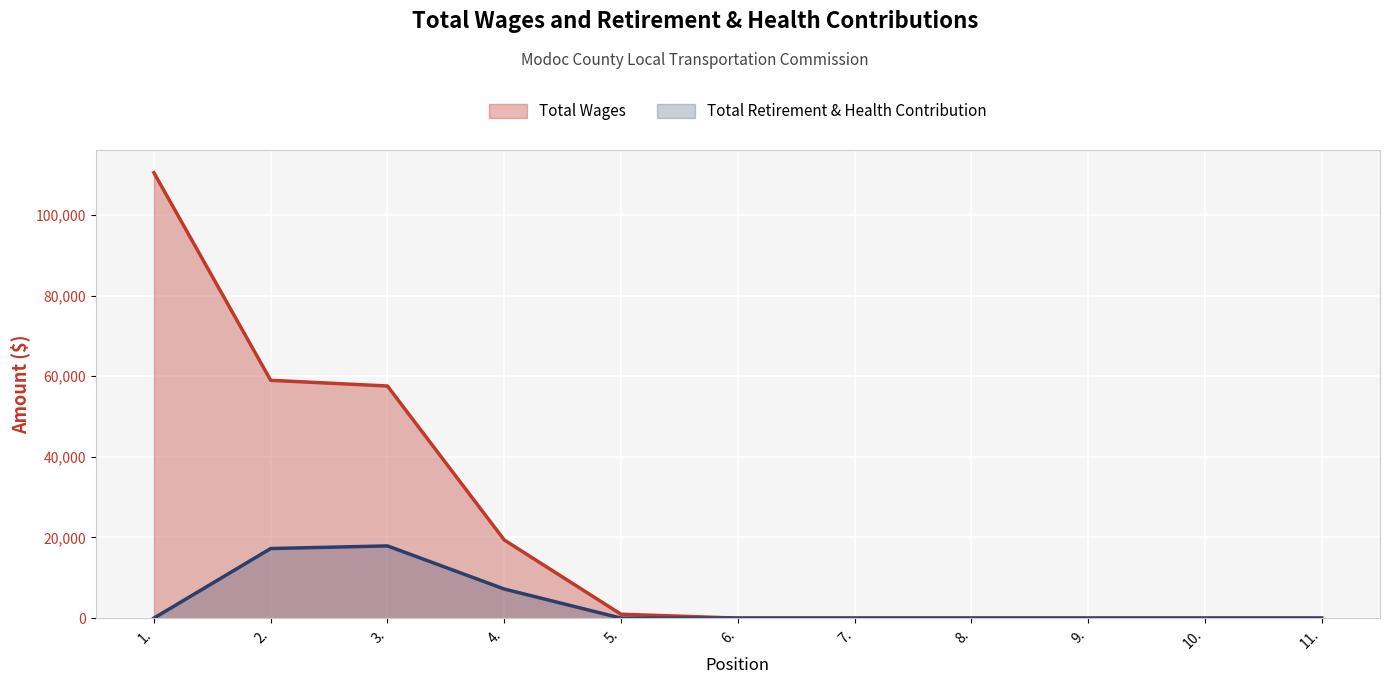

True or false: Total Wages and Total Retirement & Health Contribution cross at least once.

False